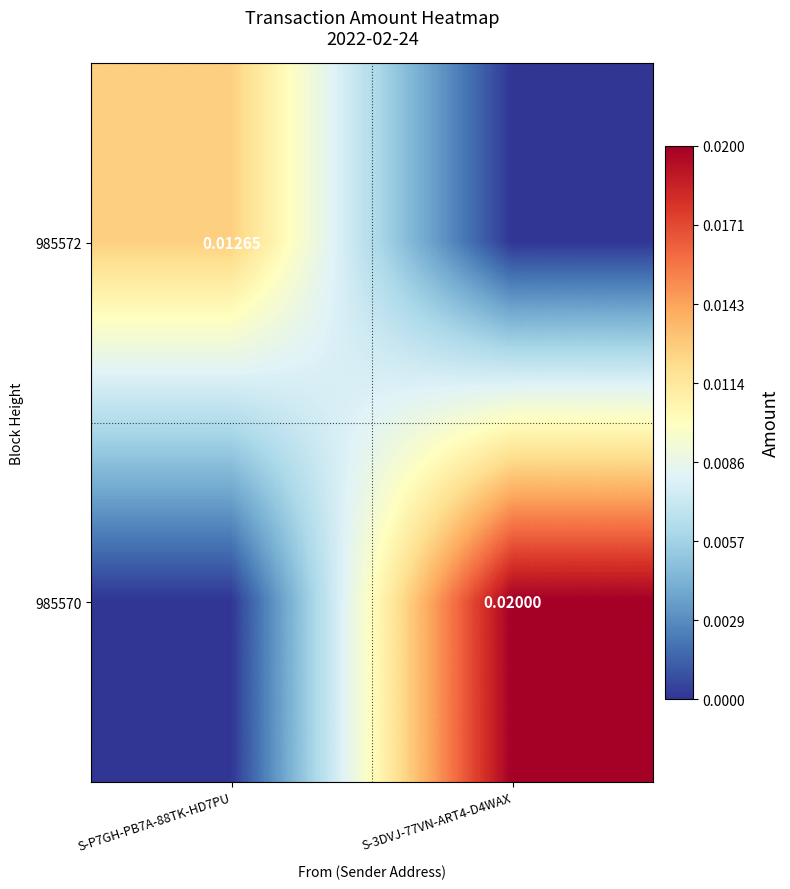

At S-P7GH-PB7A-88TK-HD7PU, list the series in order from smallest to largest.

985570, 985572